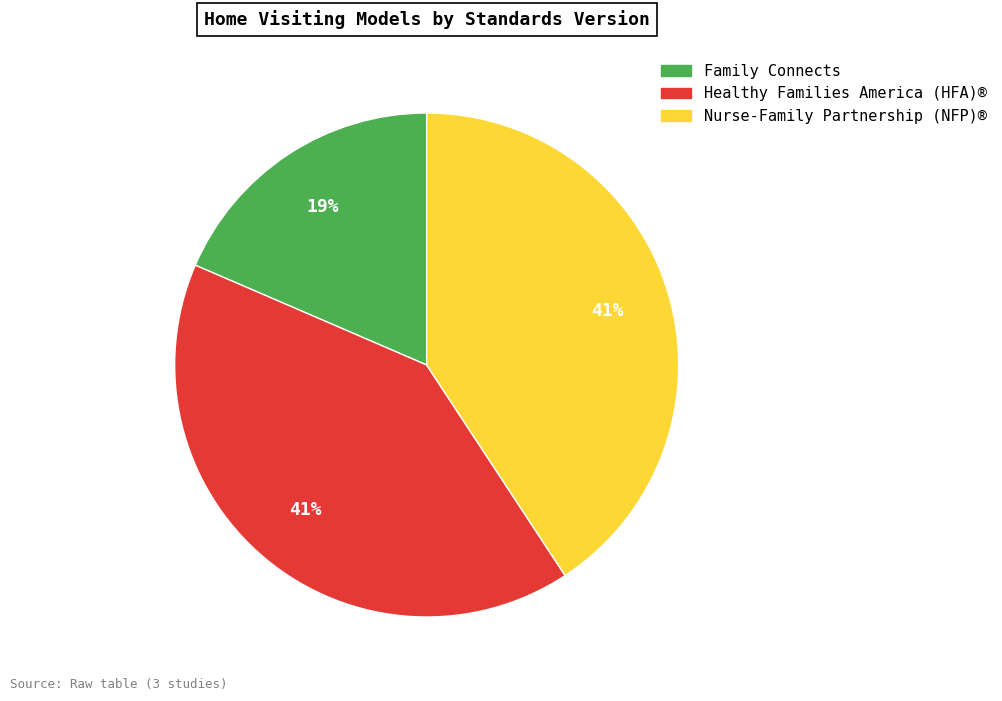

Is there a majority slice in this chart?

No